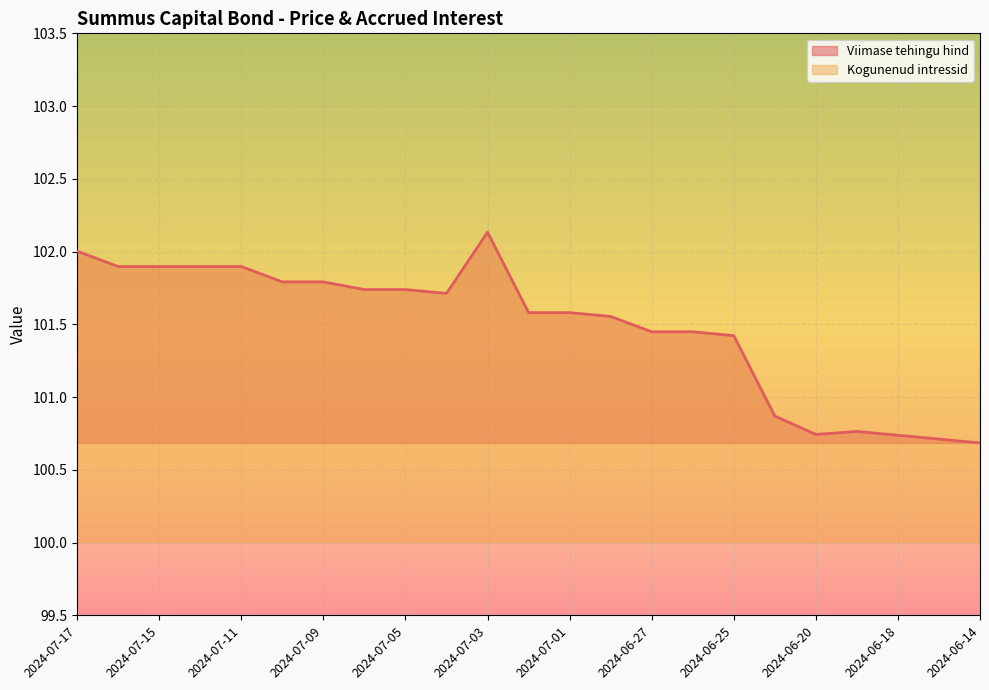

At which label does Viimase tehingu hind reach its peak?

2024-07-03